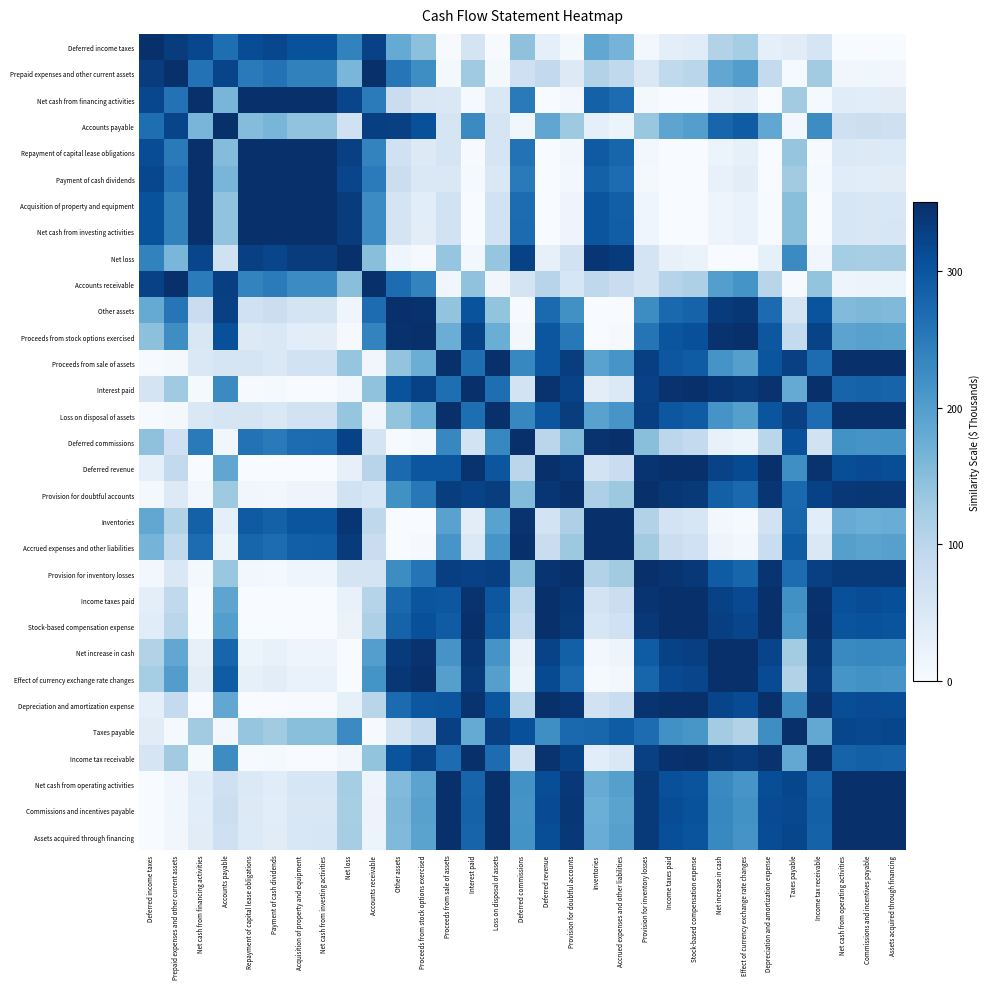

Reading right to left, transcribe all the data shown in this chart.

Deferred income taxes: Assets acquired through financing=0.4	Commissions and incentives payable=0.2	Net cash from operating activities=0.5	Income tax receivable=58.2	Taxes payable=38.7	Depreciation and amortization expense=31.6	Effect of currency exchange rate changes=123.6	Net increase in cash=108.6	Stock-based compensation expense=39.8	Income taxes paid=34.0	Provision for inventory losses=9.4	Accrued expenses and other liabilities=166.6	Inventories=185.2	Provision for doubtful accounts=7.5	Deferred revenue=32.5	Deferred commissions=144.9	Loss on disposal of assets=2.4	Interest paid=60.4	Proceeds from sale of assets=2.4	Proceeds from stock options exercised=146.1	Other assets=181.4	Accounts receivable=326.1	Net loss=239.0	Net cash from investing activities=303.8	Acquisition of property and equipment=304.0	Payment of cash dividends=317.9	Repayment of capital lease obligations=310.9	Accounts payable=266.5	Net cash from financing activities=318.1	Prepaid expenses and other current assets=332.8	Deferred income taxes=350.0
Prepaid expenses and other current assets: Assets acquired through financing=12.2	Commissions and incentives payable=13.5	Net cash from operating activities=11.8	Income tax receivable=125.9	Taxes payable=4.7	Depreciation and amortization expense=89.0	Effect of currency exchange rate changes=200.9	Net increase in cash=185.0	Stock-based compensation expense=101.0	Income taxes paid=92.5	Provision for inventory losses=50.0	Accrued expenses and other liabilities=91.9	Inventories=108.7	Provision for doubtful accounts=45.8	Deferred revenue=90.4	Deferred commissions=73.4	Loss on disposal of assets=6.9	Interest paid=128.7	Proceeds from sale of assets=6.9	Proceeds from stock options exercised=223.5	Other assets=256.3	Accounts receivable=349.4	Net loss=162.4	Net cash from investing activities=240.0	Acquisition of property and equipment=240.3	Payment of cash dividends=260.3	Repayment of capital lease obligations=250.0	Accounts payable=321.9	Net cash from financing activities=260.6	Prepaid expenses and other current assets=350.0	Deferred income taxes=332.8
Net cash from financing activities: Assets acquired through financing=39.3	Commissions and incentives payable=37.2	Net cash from operating activities=40.1	Income tax receivable=4.5	Taxes payable=126.7	Depreciation and amortization expense=0.0	Effect of currency exchange rate changes=36.7	Net increase in cash=27.5	Stock-based compensation expense=0.5	Income taxes paid=0.0	Provision for inventory losses=7.0	Accrued expenses and other liabilities=268.7	Inventories=283.9	Provision for doubtful accounts=8.9	Deferred revenue=0.0	Deferred commissions=249.6	Loss on disposal of assets=50.5	Interest paid=5.2	Proceeds from sale of assets=50.5	Proceeds from stock options exercised=52.1	Other assets=79.6	Accounts receivable=247.8	Net loss=321.1	Net cash from investing activities=348.5	Acquisition of property and equipment=348.6	Payment of cash dividends=350.0	Repayment of capital lease obligations=349.6	Accounts payable=164.0	Net cash from financing activities=350.0	Prepaid expenses and other current assets=260.6	Deferred income taxes=318.1
Accounts payable: Assets acquired through financing=73.3	Commissions and incentives payable=76.0	Net cash from operating activities=72.2	Income tax receivable=225.0	Taxes payable=10.2	Depreciation and amortization expense=185.6	Effect of currency exchange rate changes=290.7	Net increase in cash=278.3	Stock-based compensation expense=199.0	Income taxes paid=189.6	Provision for inventory losses=136.5	Accrued expenses and other liabilities=21.6	Inventories=31.4	Provision for doubtful accounts=130.6	Deferred revenue=187.1	Deferred commissions=12.3	Loss on disposal of assets=60.1	Interest paid=227.8	Proceeds from sale of assets=60.1	Proceeds from stock options exercised=307.0	Other assets=327.4	Accounts receivable=329.2	Net loss=69.6	Net cash from investing activities=141.4	Acquisition of property and equipment=141.7	Payment of cash dividends=163.6	Repayment of capital lease obligations=152.1	Accounts payable=350.0	Net cash from financing activities=164.0	Prepaid expenses and other current assets=321.9	Deferred income taxes=266.5
Repayment of capital lease obligations: Assets acquired through financing=47.1	Commissions and incentives payable=44.9	Net cash from operating activities=48.1	Income tax receivable=2.2	Taxes payable=138.3	Depreciation and amortization expense=0.4	Effect of currency exchange rate changes=29.7	Net increase in cash=21.4	Stock-based compensation expense=0.0	Income taxes paid=0.2	Provision for inventory losses=10.8	Accrued expenses and other liabilities=278.6	Inventories=292.9	Provision for doubtful accounts=13.0	Deferred revenue=0.3	Deferred commissions=260.2	Loss on disposal of assets=59.1	Interest paid=2.7	Proceeds from sale of assets=59.1	Proceeds from stock options exercised=43.9	Other assets=69.8	Accounts receivable=236.8	Net loss=327.3	Net cash from investing activities=349.7	Acquisition of property and equipment=349.7	Payment of cash dividends=349.6	Repayment of capital lease obligations=350.0	Accounts payable=152.1	Net cash from financing activities=349.6	Prepaid expenses and other current assets=250.0	Deferred income taxes=310.9
Payment of cash dividends: Assets acquired through financing=39.5	Commissions and incentives payable=37.4	Net cash from operating activities=40.4	Income tax receivable=4.4	Taxes payable=127.1	Depreciation and amortization expense=0.0	Effect of currency exchange rate changes=36.5	Net increase in cash=27.3	Stock-based compensation expense=0.5	Income taxes paid=0.0	Provision for inventory losses=7.1	Accrued expenses and other liabilities=269.0	Inventories=284.1	Provision for doubtful accounts=9.0	Deferred revenue=0.0	Deferred commissions=249.9	Loss on disposal of assets=50.7	Interest paid=5.1	Proceeds from sale of assets=50.7	Proceeds from stock options exercised=51.8	Other assets=79.3	Accounts receivable=247.5	Net loss=321.3	Net cash from investing activities=348.6	Acquisition of property and equipment=348.6	Payment of cash dividends=350.0	Repayment of capital lease obligations=349.6	Accounts payable=163.6	Net cash from financing activities=350.0	Prepaid expenses and other current assets=260.3	Deferred income taxes=317.9
Acquisition of property and equipment: Assets acquired through financing=54.6	Commissions and incentives payable=52.2	Net cash from operating activities=55.6	Income tax receivable=0.8	Taxes payable=148.7	Depreciation and amortization expense=1.5	Effect of currency exchange rate changes=24.1	Net increase in cash=16.7	Stock-based compensation expense=0.3	Income taxes paid=1.0	Provision for inventory losses=14.7	Accrued expenses and other liabilities=286.9	Inventories=300.5	Provision for doubtful accounts=17.3	Deferred revenue=1.3	Deferred commissions=269.3	Loss on disposal of assets=67.3	Interest paid=1.1	Proceeds from sale of assets=67.3	Proceeds from stock options exercised=37.1	Other assets=61.5	Accounts receivable=226.8	Net loss=332.2	Net cash from investing activities=350.0	Acquisition of property and equipment=350.0	Payment of cash dividends=348.6	Repayment of capital lease obligations=349.7	Accounts payable=141.7	Net cash from financing activities=348.6	Prepaid expenses and other current assets=240.3	Deferred income taxes=304.0
Net cash from investing activities: Assets acquired through financing=54.8	Commissions and incentives payable=52.4	Net cash from operating activities=55.8	Income tax receivable=0.8	Taxes payable=149.0	Depreciation and amortization expense=1.5	Effect of currency exchange rate changes=23.9	Net increase in cash=16.5	Stock-based compensation expense=0.3	Income taxes paid=1.1	Provision for inventory losses=14.9	Accrued expenses and other liabilities=287.1	Inventories=300.8	Provision for doubtful accounts=17.4	Deferred revenue=1.3	Deferred commissions=269.5	Loss on disposal of assets=67.5	Interest paid=1.1	Proceeds from sale of assets=67.5	Proceeds from stock options exercised=36.9	Other assets=61.3	Accounts receivable=226.5	Net loss=332.4	Net cash from investing activities=350.0	Acquisition of property and equipment=350.0	Payment of cash dividends=348.6	Repayment of capital lease obligations=349.7	Accounts payable=141.4	Net cash from financing activities=348.5	Prepaid expenses and other current assets=240.0	Deferred income taxes=303.8
Net loss: Assets acquired through financing=122.6	Commissions and incentives payable=119.4	Net cash from operating activities=123.9	Income tax receivable=11.0	Taxes payable=227.3	Depreciation and amortization expense=29.2	Effect of currency exchange rate changes=0.5	Net increase in cash=0.0	Stock-based compensation expense=22.2	Income taxes paid=27.0	Provision for inventory losses=61.9	Accrued expenses and other liabilities=334.6	Inventories=341.3	Provision for doubtful accounts=66.6	Deferred revenue=28.3	Deferred commissions=324.4	Loss on disposal of assets=138.8	Interest paid=10.0	Proceeds from sale of assets=138.8	Proceeds from stock options exercised=3.8	Other assets=14.6	Accounts receivable=148.1	Net loss=350.0	Net cash from investing activities=332.4	Acquisition of property and equipment=332.2	Payment of cash dividends=321.3	Repayment of capital lease obligations=327.3	Accounts payable=69.6	Net cash from financing activities=321.1	Prepaid expenses and other current assets=162.4	Deferred income taxes=239.0
Accounts receivable: Assets acquired through financing=18.1	Commissions and incentives payable=19.6	Net cash from operating activities=17.5	Income tax receivable=139.9	Taxes payable=2.0	Depreciation and amortization expense=101.8	Effect of currency exchange rate changes=215.0	Net increase in cash=199.3	Stock-based compensation expense=114.2	Income taxes paid=105.5	Provision for inventory losses=60.4	Accrued expenses and other liabilities=79.6	Inventories=95.7	Provision for doubtful accounts=55.9	Deferred revenue=103.2	Deferred commissions=62.1	Loss on disposal of assets=11.4	Interest paid=142.7	Proceeds from sale of assets=11.4	Proceeds from stock options exercised=237.1	Other assets=268.7	Accounts receivable=350.0	Net loss=148.1	Net cash from investing activities=226.5	Acquisition of property and equipment=226.8	Payment of cash dividends=247.5	Repayment of capital lease obligations=236.8	Accounts payable=329.2	Net cash from financing activities=247.8	Prepaid expenses and other current assets=349.4	Deferred income taxes=326.1
Other assets: Assets acquired through financing=156.4	Commissions and incentives payable=159.7	Net cash from operating activities=155.1	Income tax receivable=301.0	Taxes payable=60.3	Depreciation and amortization expense=270.1	Effect of currency exchange rate changes=340.3	Net increase in cash=334.4	Stock-based compensation expense=281.1	Income taxes paid=273.4	Provision for inventory losses=225.4	Accrued expenses and other liabilities=0.0	Inventories=0.8	Provision for doubtful accounts=219.5	Deferred revenue=271.4	Deferred commissions=1.6	Loss on disposal of assets=139.9	Interest paid=303.0	Proceeds from sale of assets=139.9	Proceeds from stock options exercised=346.4	Other assets=350.0	Accounts receivable=268.7	Net loss=14.6	Net cash from investing activities=61.3	Acquisition of property and equipment=61.5	Payment of cash dividends=79.3	Repayment of capital lease obligations=69.8	Accounts payable=327.4	Net cash from financing activities=79.6	Prepaid expenses and other current assets=256.3	Deferred income taxes=181.4
Proceeds from stock options exercised: Assets acquired through financing=191.7	Commissions and incentives payable=195.0	Net cash from operating activities=190.4	Income tax receivable=322.8	Taxes payable=89.2	Depreciation and amortization expense=297.6	Effect of currency exchange rate changes=348.5	Net increase in cash=345.7	Stock-based compensation expense=306.9	Income taxes paid=300.5	Provision for inventory losses=258.0	Accrued expenses and other liabilities=4.0	Inventories=1.0	Provision for doubtful accounts=252.6	Deferred revenue=298.7	Deferred commissions=9.9	Loss on disposal of assets=175.0	Interest paid=324.3	Proceeds from sale of assets=175.0	Proceeds from stock options exercised=350.0	Other assets=346.4	Accounts receivable=237.1	Net loss=3.8	Net cash from investing activities=36.9	Acquisition of property and equipment=37.1	Payment of cash dividends=51.8	Repayment of capital lease obligations=43.9	Accounts payable=307.0	Net cash from financing activities=52.1	Prepaid expenses and other current assets=223.5	Deferred income taxes=146.1
Proceeds from sale of assets: Assets acquired through financing=349.2	Commissions and incentives payable=348.9	Net cash from operating activities=349.3	Income tax receivable=268.7	Taxes payable=327.5	Depreciation and amortization expense=299.8	Effect of currency exchange rate changes=198.1	Net increase in cash=213.8	Stock-based compensation expense=290.1	Income taxes paid=297.0	Provision for inventory losses=329.1	Accrued expenses and other liabilities=212.1	Inventories=193.8	Provision for doubtful accounts=331.9	Deferred revenue=298.7	Deferred commissions=233.1	Loss on disposal of assets=350.0	Interest paid=266.3	Proceeds from sale of assets=350.0	Proceeds from stock options exercised=175.0	Other assets=139.9	Accounts receivable=11.4	Net loss=138.8	Net cash from investing activities=67.5	Acquisition of property and equipment=67.3	Payment of cash dividends=50.7	Repayment of capital lease obligations=59.1	Accounts payable=60.1	Net cash from financing activities=50.5	Prepaid expenses and other current assets=6.9	Deferred income taxes=2.4
Interest paid: Assets acquired through financing=280.1	Commissions and incentives payable=282.7	Net cash from operating activities=279.0	Income tax receivable=350.0	Taxes payable=181.3	Depreciation and amortization expense=344.7	Effect of currency exchange rate changes=335.1	Net increase in cash=340.8	Stock-based compensation expense=347.5	Income taxes paid=345.7	Provision for inventory losses=326.2	Accrued expenses and other liabilities=48.4	Inventories=36.3	Provision for doubtful accounts=323.0	Deferred revenue=345.1	Deferred commissions=64.5	Loss on disposal of assets=266.3	Interest paid=350.0	Proceeds from sale of assets=266.3	Proceeds from stock options exercised=324.3	Other assets=303.0	Accounts receivable=142.7	Net loss=10.0	Net cash from investing activities=1.1	Acquisition of property and equipment=1.1	Payment of cash dividends=5.1	Repayment of capital lease obligations=2.7	Accounts payable=227.8	Net cash from financing activities=5.2	Prepaid expenses and other current assets=128.7	Deferred income taxes=60.4
Loss on disposal of assets: Assets acquired through financing=349.2	Commissions and incentives payable=348.9	Net cash from operating activities=349.3	Income tax receivable=268.7	Taxes payable=327.5	Depreciation and amortization expense=299.8	Effect of currency exchange rate changes=198.1	Net increase in cash=213.8	Stock-based compensation expense=290.1	Income taxes paid=297.0	Provision for inventory losses=329.1	Accrued expenses and other liabilities=212.1	Inventories=193.8	Provision for doubtful accounts=331.9	Deferred revenue=298.7	Deferred commissions=233.1	Loss on disposal of assets=350.0	Interest paid=266.3	Proceeds from sale of assets=350.0	Proceeds from stock options exercised=175.0	Other assets=139.9	Accounts receivable=11.4	Net loss=138.8	Net cash from investing activities=67.5	Acquisition of property and equipment=67.3	Payment of cash dividends=50.7	Repayment of capital lease obligations=59.1	Accounts payable=60.1	Net cash from financing activities=50.5	Prepaid expenses and other current assets=6.9	Deferred income taxes=2.4
Deferred commissions: Assets acquired through financing=217.1	Commissions and incentives payable=213.9	Net cash from operating activities=218.4	Income tax receivable=66.7	Taxes payable=306.6	Depreciation and amortization expense=100.8	Effect of currency exchange rate changes=19.1	Net increase in cash=26.9	Stock-based compensation expense=88.9	Income taxes paid=97.2	Provision for inventory losses=147.9	Accrued expenses and other liabilities=348.6	Inventories=345.3	Provision for doubtful accounts=154.0	Deferred revenue=99.4	Deferred commissions=350.0	Loss on disposal of assets=233.1	Interest paid=64.5	Proceeds from sale of assets=233.1	Proceeds from stock options exercised=9.9	Other assets=1.6	Accounts receivable=62.1	Net loss=324.4	Net cash from investing activities=269.5	Acquisition of property and equipment=269.3	Payment of cash dividends=249.9	Repayment of capital lease obligations=260.2	Accounts payable=12.3	Net cash from financing activities=249.6	Prepaid expenses and other current assets=73.4	Deferred income taxes=144.9
Deferred revenue: Assets acquired through financing=310.0	Commissions and incentives payable=312.1	Net cash from operating activities=309.1	Income tax receivable=345.8	Taxes payable=222.2	Depreciation and amortization expense=350.0	Effect of currency exchange rate changes=314.0	Net increase in cash=323.1	Stock-based compensation expense=349.6	Income taxes paid=350.0	Provision for inventory losses=342.6	Accrued expenses and other liabilities=80.3	Inventories=65.3	Provision for doubtful accounts=340.8	Deferred revenue=350.0	Deferred commissions=99.4	Loss on disposal of assets=298.7	Interest paid=345.1	Proceeds from sale of assets=298.7	Proceeds from stock options exercised=298.7	Other assets=271.4	Accounts receivable=103.2	Net loss=28.3	Net cash from investing activities=1.3	Acquisition of property and equipment=1.3	Payment of cash dividends=0.0	Repayment of capital lease obligations=0.3	Accounts payable=187.1	Net cash from financing activities=0.0	Prepaid expenses and other current assets=90.4	Deferred income taxes=32.5
Provision for doubtful accounts: Assets acquired through financing=338.6	Commissions and incentives payable=339.7	Net cash from operating activities=338.1	Income tax receivable=324.5	Taxes payable=273.7	Depreciation and amortization expense=341.3	Effect of currency exchange rate changes=272.6	Net increase in cash=285.4	Stock-based compensation expense=336.6	Income taxes paid=340.0	Provision for inventory losses=349.9	Accrued expenses and other liabilities=132.5	Inventories=114.7	Provision for doubtful accounts=350.0	Deferred revenue=340.8	Deferred commissions=154.0	Loss on disposal of assets=331.9	Interest paid=323.0	Proceeds from sale of assets=331.9	Proceeds from stock options exercised=252.6	Other assets=219.5	Accounts receivable=55.9	Net loss=66.6	Net cash from investing activities=17.4	Acquisition of property and equipment=17.3	Payment of cash dividends=9.0	Repayment of capital lease obligations=13.0	Accounts payable=130.6	Net cash from financing activities=8.9	Prepaid expenses and other current assets=45.8	Deferred income taxes=7.5
Inventories: Assets acquired through financing=177.1	Commissions and incentives payable=173.8	Net cash from operating activities=178.4	Income tax receivable=38.1	Taxes payable=276.7	Depreciation and amortization expense=66.5	Effect of currency exchange rate changes=5.0	Net increase in cash=9.5	Stock-based compensation expense=56.3	Income taxes paid=63.4	Provision for inventory losses=109.0	Accrued expenses and other liabilities=349.0	Inventories=350.0	Provision for doubtful accounts=114.7	Deferred revenue=65.3	Deferred commissions=345.3	Loss on disposal of assets=193.8	Interest paid=36.3	Proceeds from sale of assets=193.8	Proceeds from stock options exercised=1.0	Other assets=0.8	Accounts receivable=95.7	Net loss=341.3	Net cash from investing activities=300.8	Acquisition of property and equipment=300.5	Payment of cash dividends=284.1	Repayment of capital lease obligations=292.9	Accounts payable=31.4	Net cash from financing activities=283.9	Prepaid expenses and other current assets=108.7	Deferred income taxes=185.2
Accrued expenses and other liabilities: Assets acquired through financing=195.7	Commissions and incentives payable=192.3	Net cash from operating activities=197.0	Income tax receivable=50.4	Taxes payable=291.2	Depreciation and amortization expense=81.6	Effect of currency exchange rate changes=10.4	Net increase in cash=16.5	Stock-based compensation expense=70.6	Income taxes paid=78.3	Provision for inventory losses=126.6	Accrued expenses and other liabilities=350.0	Inventories=349.0	Provision for doubtful accounts=132.5	Deferred revenue=80.3	Deferred commissions=348.6	Loss on disposal of assets=212.1	Interest paid=48.4	Proceeds from sale of assets=212.1	Proceeds from stock options exercised=4.0	Other assets=0.0	Accounts receivable=79.6	Net loss=334.6	Net cash from investing activities=287.1	Acquisition of property and equipment=286.9	Payment of cash dividends=269.0	Repayment of capital lease obligations=278.6	Accounts payable=21.6	Net cash from financing activities=268.7	Prepaid expenses and other current assets=91.9	Deferred income taxes=166.6
Provision for inventory losses: Assets acquired through financing=336.3	Commissions and incentives payable=337.5	Net cash from operating activities=335.8	Income tax receivable=327.6	Taxes payable=268.6	Depreciation and amortization expense=343.1	Effect of currency exchange rate changes=277.6	Net increase in cash=290.1	Stock-based compensation expense=338.8	Income taxes paid=341.9	Provision for inventory losses=350.0	Accrued expenses and other liabilities=126.6	Inventories=109.0	Provision for doubtful accounts=349.9	Deferred revenue=342.6	Deferred commissions=147.9	Loss on disposal of assets=329.1	Interest paid=326.2	Proceeds from sale of assets=329.1	Proceeds from stock options exercised=258.0	Other assets=225.4	Accounts receivable=60.4	Net loss=61.9	Net cash from investing activities=14.9	Acquisition of property and equipment=14.7	Payment of cash dividends=7.1	Repayment of capital lease obligations=10.8	Accounts payable=136.5	Net cash from financing activities=7.0	Prepaid expenses and other current assets=50.0	Deferred income taxes=9.4
Income taxes paid: Assets acquired through financing=308.4	Commissions and incentives payable=310.6	Net cash from operating activities=307.6	Income tax receivable=346.3	Taxes payable=219.8	Depreciation and amortization expense=350.0	Effect of currency exchange rate changes=315.5	Net increase in cash=324.4	Stock-based compensation expense=349.7	Income taxes paid=350.0	Provision for inventory losses=341.9	Accrued expenses and other liabilities=78.3	Inventories=63.4	Provision for doubtful accounts=340.0	Deferred revenue=350.0	Deferred commissions=97.2	Loss on disposal of assets=297.0	Interest paid=345.7	Proceeds from sale of assets=297.0	Proceeds from stock options exercised=300.5	Other assets=273.4	Accounts receivable=105.5	Net loss=27.0	Net cash from investing activities=1.1	Acquisition of property and equipment=1.0	Payment of cash dividends=0.0	Repayment of capital lease obligations=0.2	Accounts payable=189.6	Net cash from financing activities=0.0	Prepaid expenses and other current assets=92.5	Deferred income taxes=34.0
Stock-based compensation expense: Assets acquired through financing=302.1	Commissions and incentives payable=304.4	Net cash from operating activities=301.2	Income tax receivable=348.0	Taxes payable=210.7	Depreciation and amortization expense=349.5	Effect of currency exchange rate changes=320.9	Net increase in cash=329.1	Stock-based compensation expense=350.0	Income taxes paid=349.7	Provision for inventory losses=338.8	Accrued expenses and other liabilities=70.6	Inventories=56.3	Provision for doubtful accounts=336.6	Deferred revenue=349.6	Deferred commissions=88.9	Loss on disposal of assets=290.1	Interest paid=347.5	Proceeds from sale of assets=290.1	Proceeds from stock options exercised=306.9	Other assets=281.1	Accounts receivable=114.2	Net loss=22.2	Net cash from investing activities=0.3	Acquisition of property and equipment=0.3	Payment of cash dividends=0.5	Repayment of capital lease obligations=0.0	Accounts payable=199.0	Net cash from financing activities=0.5	Prepaid expenses and other current assets=101.0	Deferred income taxes=39.8
Net increase in cash: Assets acquired through financing=229.9	Commissions and incentives payable=233.0	Net cash from operating activities=228.6	Income tax receivable=339.9	Taxes payable=125.1	Depreciation and amortization expense=322.2	Effect of currency exchange rate changes=349.3	Net increase in cash=350.0	Stock-based compensation expense=329.1	Income taxes paid=324.4	Provision for inventory losses=290.1	Accrued expenses and other liabilities=16.5	Inventories=9.5	Provision for doubtful accounts=285.4	Deferred revenue=323.1	Deferred commissions=26.9	Loss on disposal of assets=213.8	Interest paid=340.8	Proceeds from sale of assets=213.8	Proceeds from stock options exercised=345.7	Other assets=334.4	Accounts receivable=199.3	Net loss=0.0	Net cash from investing activities=16.5	Acquisition of property and equipment=16.7	Payment of cash dividends=27.3	Repayment of capital lease obligations=21.4	Accounts payable=278.3	Net cash from financing activities=27.5	Prepaid expenses and other current assets=185.0	Deferred income taxes=108.6
Effect of currency exchange rate changes: Assets acquired through financing=214.5	Commissions and incentives payable=217.8	Net cash from operating activities=213.3	Income tax receivable=333.9	Taxes payable=110.1	Depreciation and amortization expense=313.0	Effect of currency exchange rate changes=350.0	Net increase in cash=349.3	Stock-based compensation expense=320.9	Income taxes paid=315.5	Provision for inventory losses=277.6	Accrued expenses and other liabilities=10.4	Inventories=5.0	Provision for doubtful accounts=272.6	Deferred revenue=314.0	Deferred commissions=19.1	Loss on disposal of assets=198.1	Interest paid=335.1	Proceeds from sale of assets=198.1	Proceeds from stock options exercised=348.5	Other assets=340.3	Accounts receivable=215.0	Net loss=0.5	Net cash from investing activities=23.9	Acquisition of property and equipment=24.1	Payment of cash dividends=36.5	Repayment of capital lease obligations=29.7	Accounts payable=290.7	Net cash from financing activities=36.7	Prepaid expenses and other current assets=200.9	Deferred income taxes=123.6
Depreciation and amortization expense: Assets acquired through financing=311.0	Commissions and incentives payable=313.1	Net cash from operating activities=310.1	Income tax receivable=345.4	Taxes payable=223.7	Depreciation and amortization expense=350.0	Effect of currency exchange rate changes=313.0	Net increase in cash=322.2	Stock-based compensation expense=349.5	Income taxes paid=350.0	Provision for inventory losses=343.1	Accrued expenses and other liabilities=81.6	Inventories=66.5	Provision for doubtful accounts=341.3	Deferred revenue=350.0	Deferred commissions=100.8	Loss on disposal of assets=299.8	Interest paid=344.7	Proceeds from sale of assets=299.8	Proceeds from stock options exercised=297.6	Other assets=270.1	Accounts receivable=101.8	Net loss=29.2	Net cash from investing activities=1.5	Acquisition of property and equipment=1.5	Payment of cash dividends=0.0	Repayment of capital lease obligations=0.4	Accounts payable=185.6	Net cash from financing activities=0.0	Prepaid expenses and other current assets=89.0	Deferred income taxes=31.6
Taxes payable: Assets acquired through financing=318.6	Commissions and incentives payable=316.7	Net cash from operating activities=319.4	Income tax receivable=184.2	Taxes payable=350.0	Depreciation and amortization expense=223.7	Effect of currency exchange rate changes=110.1	Net increase in cash=125.1	Stock-based compensation expense=210.7	Income taxes paid=219.8	Provision for inventory losses=268.6	Accrued expenses and other liabilities=291.2	Inventories=276.7	Provision for doubtful accounts=273.7	Deferred revenue=222.2	Deferred commissions=306.6	Loss on disposal of assets=327.5	Interest paid=181.3	Proceeds from sale of assets=327.5	Proceeds from stock options exercised=89.2	Other assets=60.3	Accounts receivable=2.0	Net loss=227.3	Net cash from investing activities=149.0	Acquisition of property and equipment=148.7	Payment of cash dividends=127.1	Repayment of capital lease obligations=138.3	Accounts payable=10.2	Net cash from financing activities=126.7	Prepaid expenses and other current assets=4.7	Deferred income taxes=38.7
Income tax receivable: Assets acquired through financing=282.4	Commissions and incentives payable=285.0	Net cash from operating activities=281.3	Income tax receivable=350.0	Taxes payable=184.2	Depreciation and amortization expense=345.4	Effect of currency exchange rate changes=333.9	Net increase in cash=339.9	Stock-based compensation expense=348.0	Income taxes paid=346.3	Provision for inventory losses=327.6	Accrued expenses and other liabilities=50.4	Inventories=38.1	Provision for doubtful accounts=324.5	Deferred revenue=345.8	Deferred commissions=66.7	Loss on disposal of assets=268.7	Interest paid=350.0	Proceeds from sale of assets=268.7	Proceeds from stock options exercised=322.8	Other assets=301.0	Accounts receivable=139.9	Net loss=11.0	Net cash from investing activities=0.8	Acquisition of property and equipment=0.8	Payment of cash dividends=4.4	Repayment of capital lease obligations=2.2	Accounts payable=225.0	Net cash from financing activities=4.5	Prepaid expenses and other current assets=125.9	Deferred income taxes=58.2
Net cash from operating activities: Assets acquired through financing=350.0	Commissions and incentives payable=349.9	Net cash from operating activities=350.0	Income tax receivable=281.3	Taxes payable=319.4	Depreciation and amortization expense=310.1	Effect of currency exchange rate changes=213.3	Net increase in cash=228.6	Stock-based compensation expense=301.2	Income taxes paid=307.6	Provision for inventory losses=335.8	Accrued expenses and other liabilities=197.0	Inventories=178.4	Provision for doubtful accounts=338.1	Deferred revenue=309.1	Deferred commissions=218.4	Loss on disposal of assets=349.3	Interest paid=279.0	Proceeds from sale of assets=349.3	Proceeds from stock options exercised=190.4	Other assets=155.1	Accounts receivable=17.5	Net loss=123.9	Net cash from investing activities=55.8	Acquisition of property and equipment=55.6	Payment of cash dividends=40.4	Repayment of capital lease obligations=48.1	Accounts payable=72.2	Net cash from financing activities=40.1	Prepaid expenses and other current assets=11.8	Deferred income taxes=0.5
Commissions and incentives payable: Assets acquired through financing=350.0	Commissions and incentives payable=350.0	Net cash from operating activities=349.9	Income tax receivable=285.0	Taxes payable=316.7	Depreciation and amortization expense=313.1	Effect of currency exchange rate changes=217.8	Net increase in cash=233.0	Stock-based compensation expense=304.4	Income taxes paid=310.6	Provision for inventory losses=337.5	Accrued expenses and other liabilities=192.3	Inventories=173.8	Provision for doubtful accounts=339.7	Deferred revenue=312.1	Deferred commissions=213.9	Loss on disposal of assets=348.9	Interest paid=282.7	Proceeds from sale of assets=348.9	Proceeds from stock options exercised=195.0	Other assets=159.7	Accounts receivable=19.6	Net loss=119.4	Net cash from investing activities=52.4	Acquisition of property and equipment=52.2	Payment of cash dividends=37.4	Repayment of capital lease obligations=44.9	Accounts payable=76.0	Net cash from financing activities=37.2	Prepaid expenses and other current assets=13.5	Deferred income taxes=0.2
Assets acquired through financing: Assets acquired through financing=350.0	Commissions and incentives payable=350.0	Net cash from operating activities=350.0	Income tax receivable=282.4	Taxes payable=318.6	Depreciation and amortization expense=311.0	Effect of currency exchange rate changes=214.5	Net increase in cash=229.9	Stock-based compensation expense=302.1	Income taxes paid=308.4	Provision for inventory losses=336.3	Accrued expenses and other liabilities=195.7	Inventories=177.1	Provision for doubtful accounts=338.6	Deferred revenue=310.0	Deferred commissions=217.1	Loss on disposal of assets=349.2	Interest paid=280.1	Proceeds from sale of assets=349.2	Proceeds from stock options exercised=191.7	Other assets=156.4	Accounts receivable=18.1	Net loss=122.6	Net cash from investing activities=54.8	Acquisition of property and equipment=54.6	Payment of cash dividends=39.5	Repayment of capital lease obligations=47.1	Accounts payable=73.3	Net cash from financing activities=39.3	Prepaid expenses and other current assets=12.2	Deferred income taxes=0.4